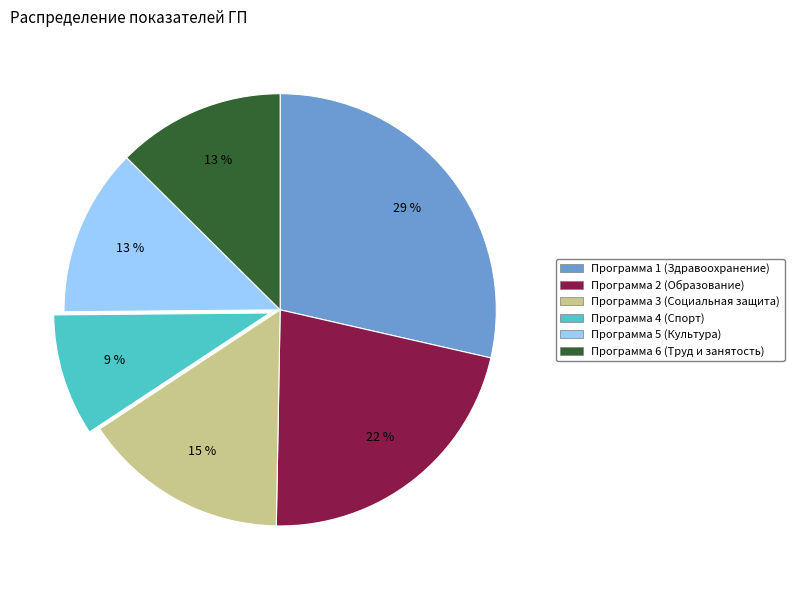

How many slices are in this pie chart?

6